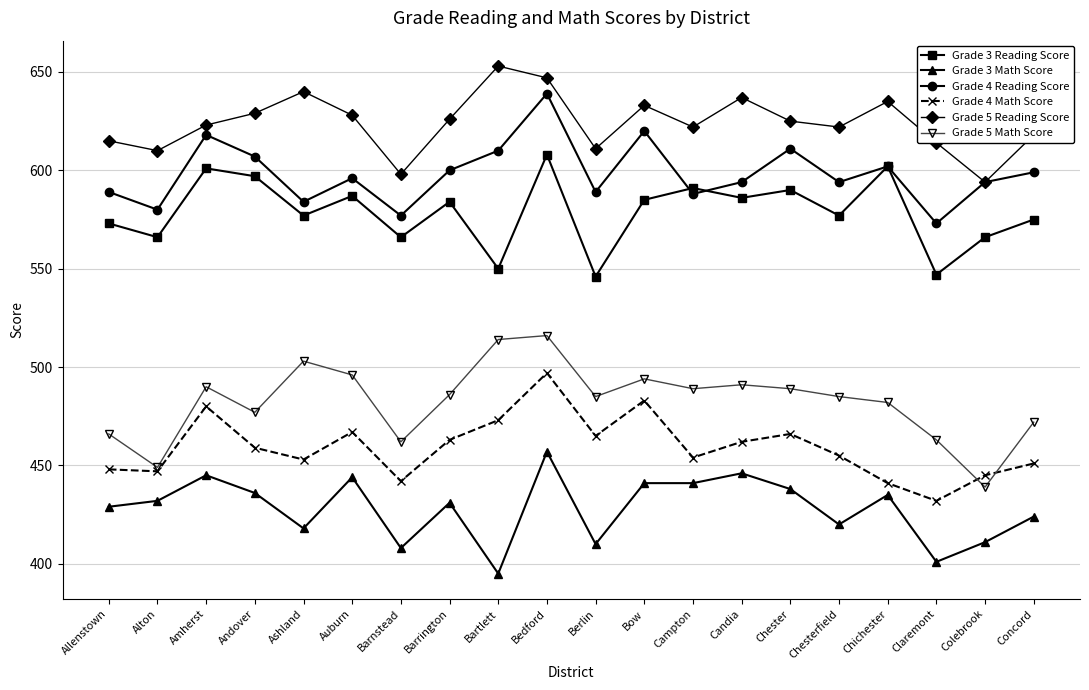

What are all the series names shown in the legend?

Grade 3 Reading Score, Grade 3 Math Score, Grade 4 Reading Score, Grade 4 Math Score, Grade 5 Reading Score, Grade 5 Math Score